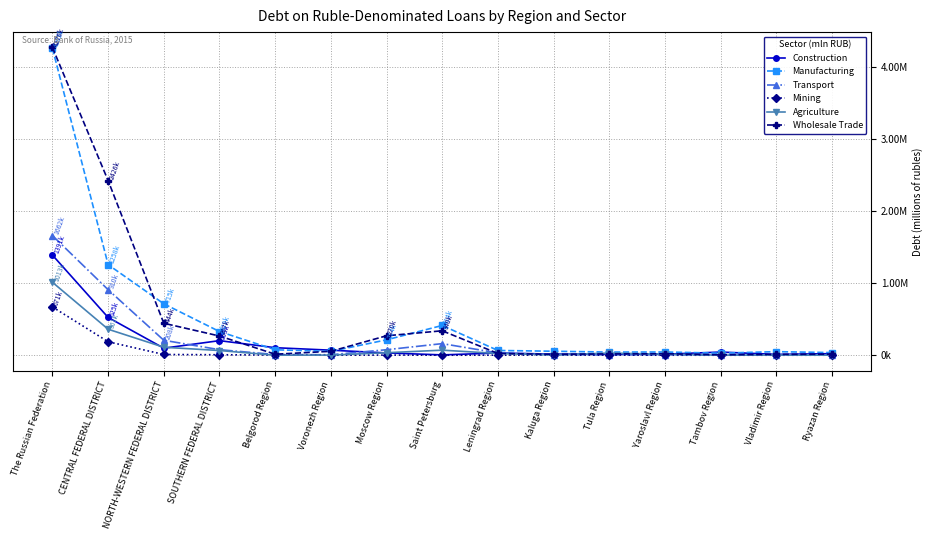

Reading left to right, extract all data points from this chart.

Construction: 1391071	525004	97850	202599	104498	69945	31743	4466	30786	15167	15633	14124	43965	11572	21866
Manufacturing: 4264995	1258383	714549	328984	75588	53803	213600	413569	66120	55487	43856	44809	28579	49610	36438
Transport: 1662355	910456	207581	76868	9618	6621	76387	161124	31733	8233	4620	6266	1532	3308	3518
Mining: 670970	187210	10083	6580	2494	259	2069	258	750	1063	1897	224	0	76	140
Agriculture: 1013457	361145	110683	65198	305	2111	34579	70371	24057	4090	29902	14340	1006	3357	537
Wholesale Trade: 4276072	2425872	444109	266862	13886	54273	270138	339611	24474	12657	18272	20975	5974	12444	15230